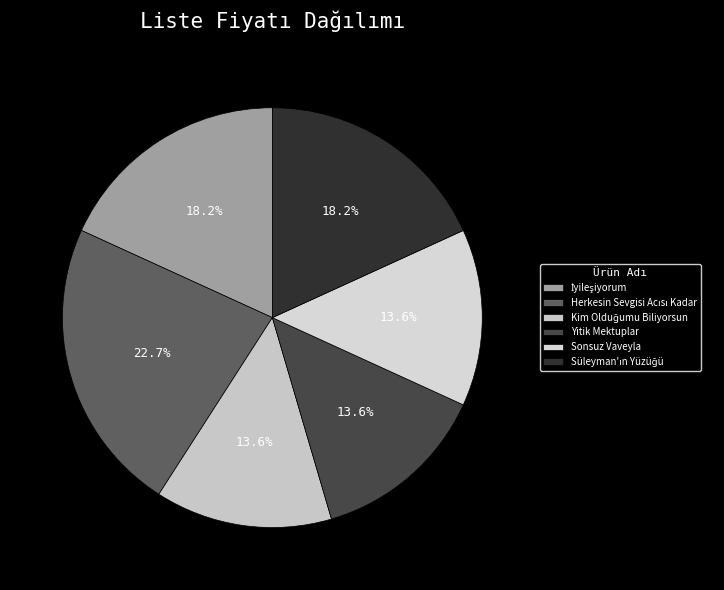

True or false: İyileşiyorum accounts for 6% of the total.

False